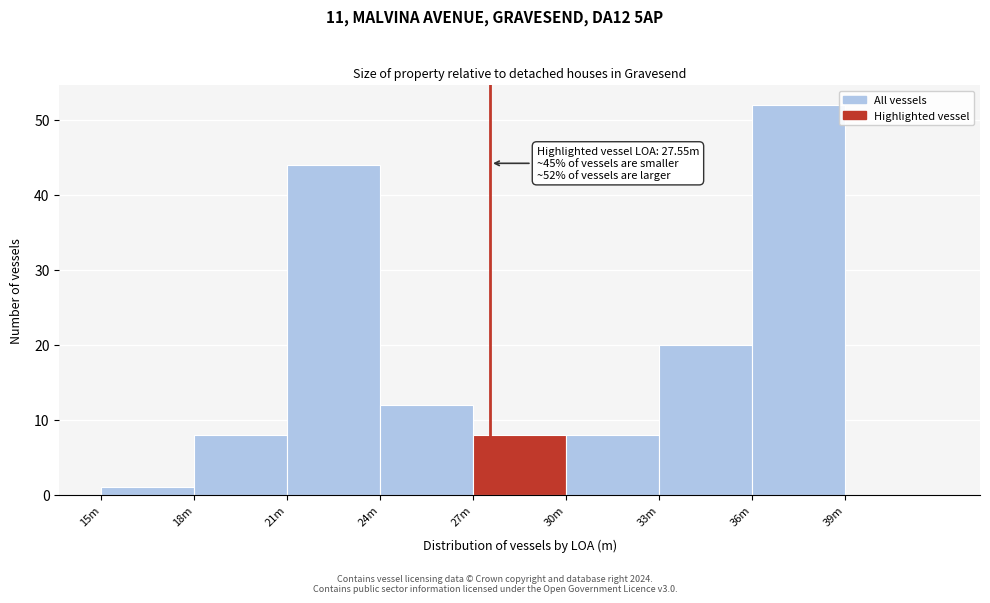

Reading left to right, what are all the values shown in this chart?

15m=1	18m=8	21m=44	24m=12	27m=8	30m=8	33m=20	36m=52	39m=0